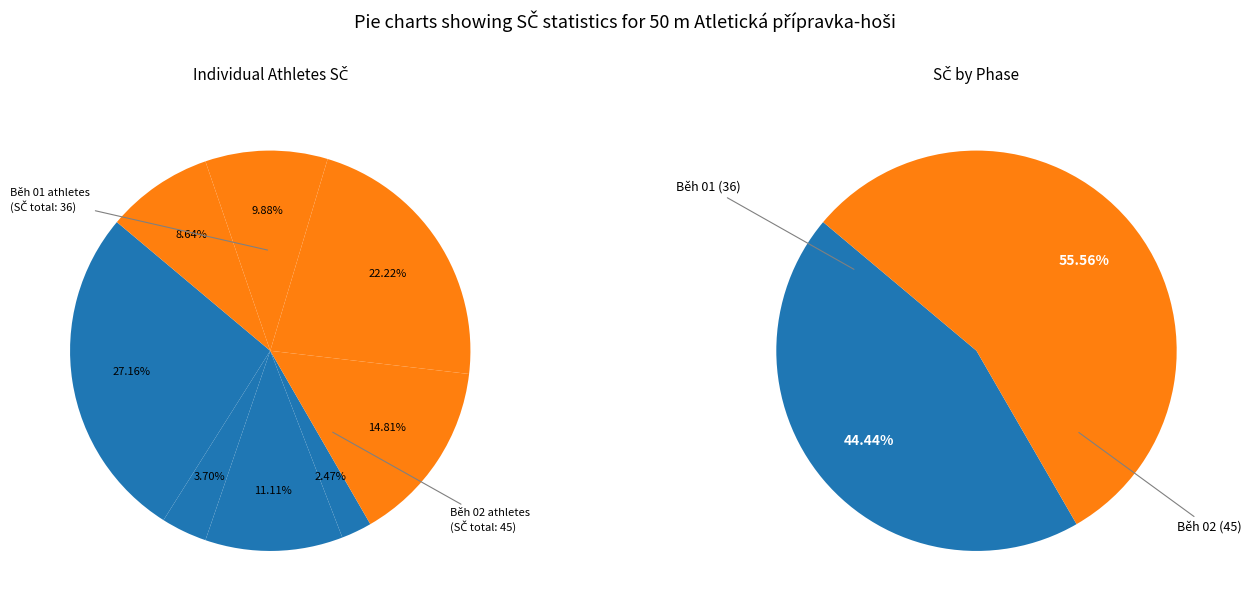

To the nearest percent, what is the average slice percentage?

12%